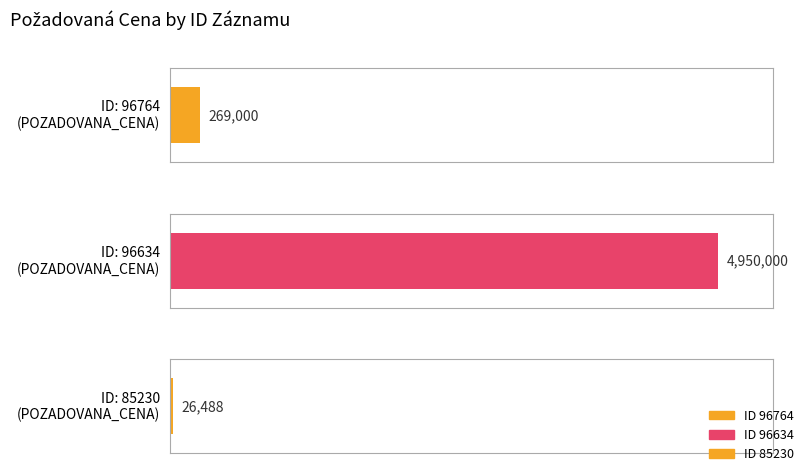

Where is the data nearest to the value 2488244?

96764